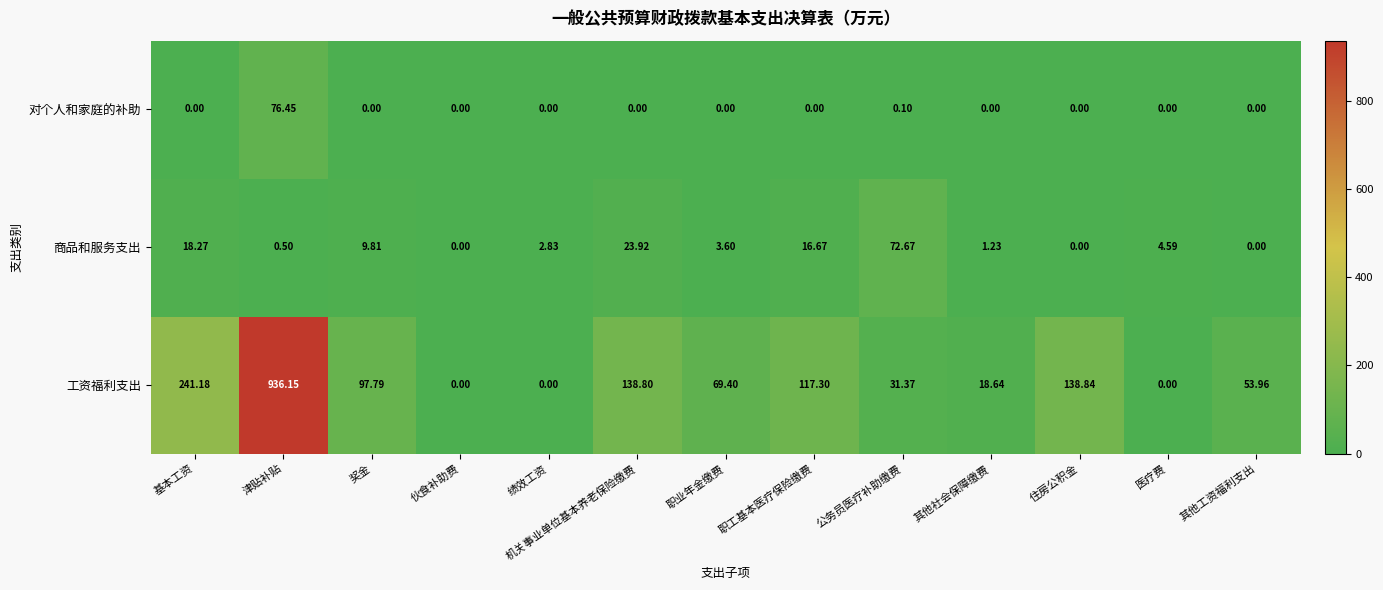

Rank the series by their maximum value, from highest to lowest.

工资福利支出, 对个人和家庭的补助, 商品和服务支出